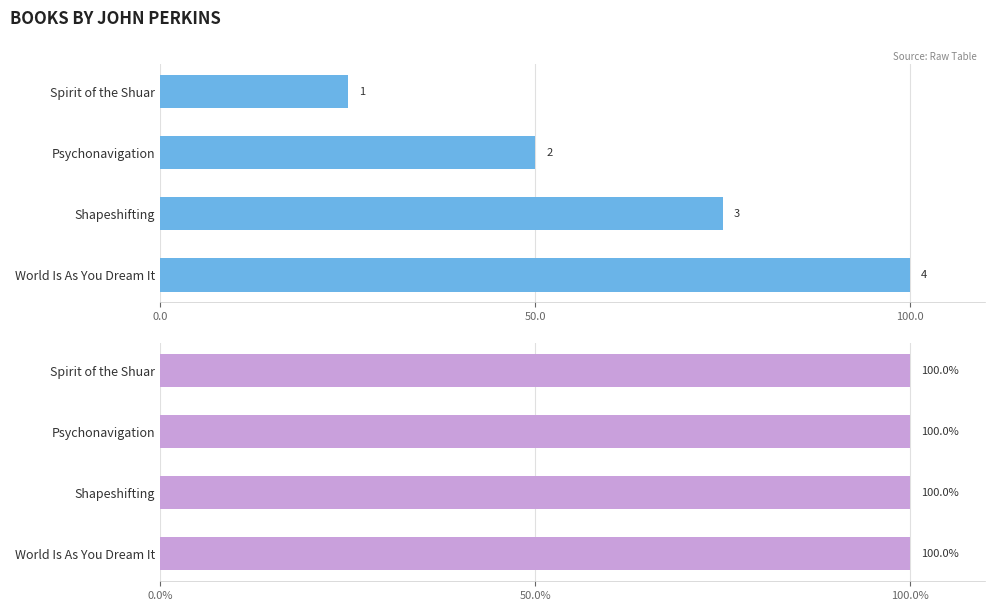

Rank the series by their average value, from highest to lowest.

Key, Result